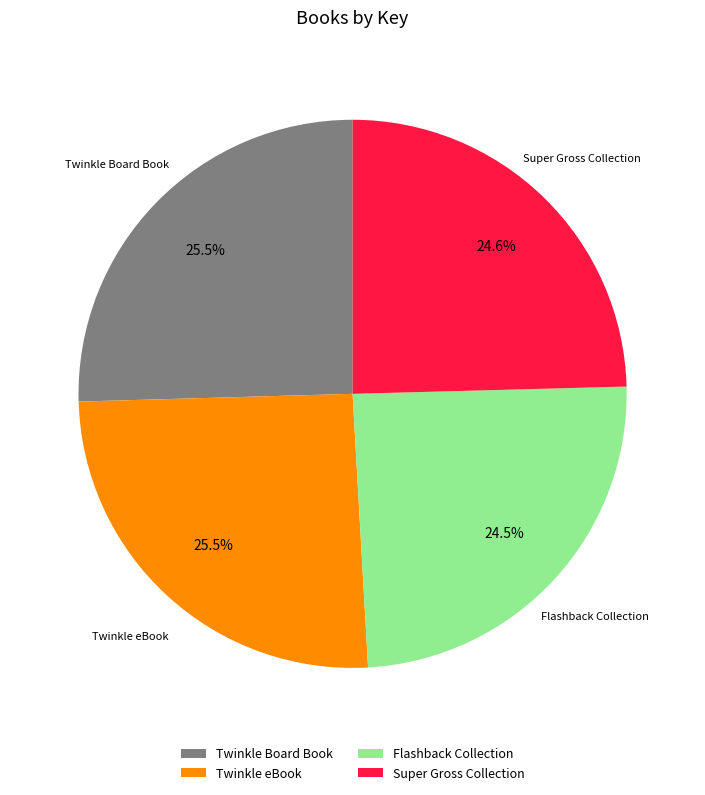

Is Twinkle eBook the majority of the pie?

No